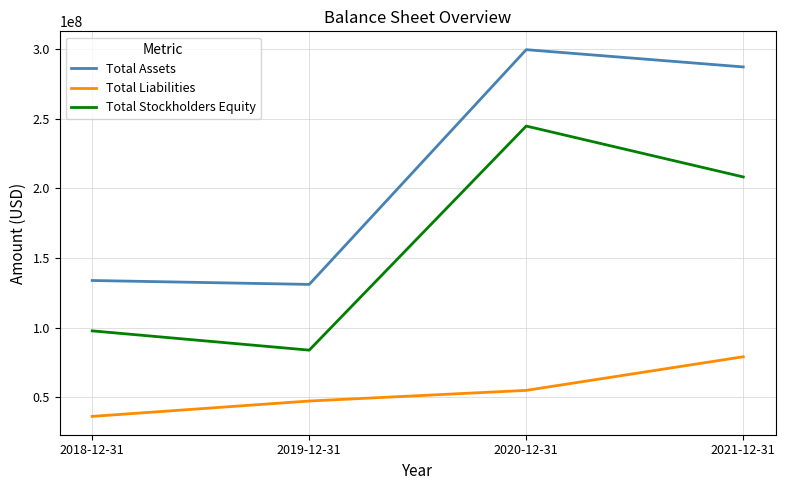

True or false: Total Stockholders Equity and Total Liabilities cross at least once.

False